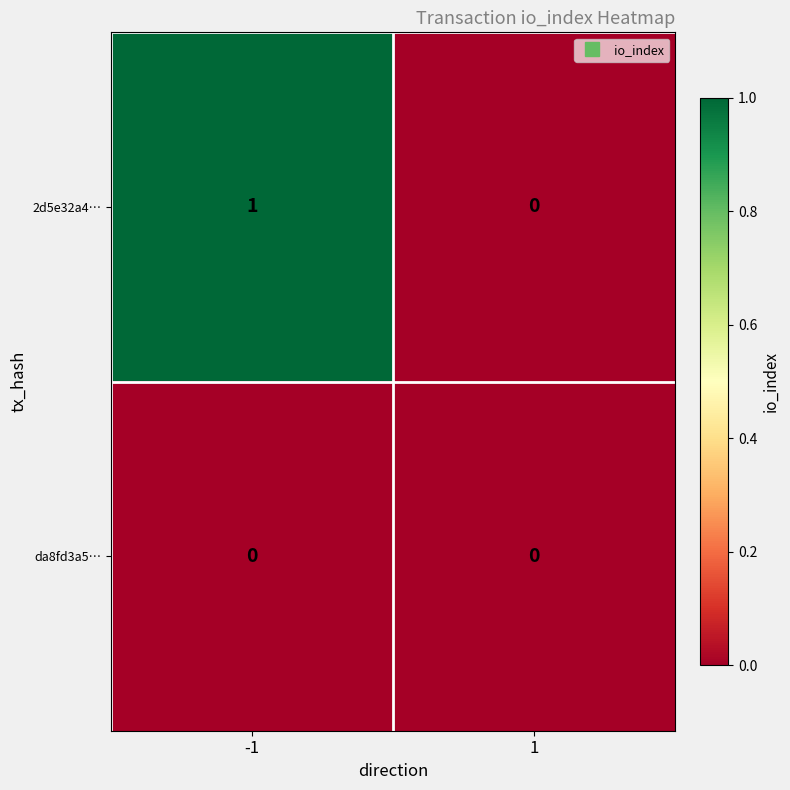

The 2d5e32a4… series shows 1 at 1. True or false?

False